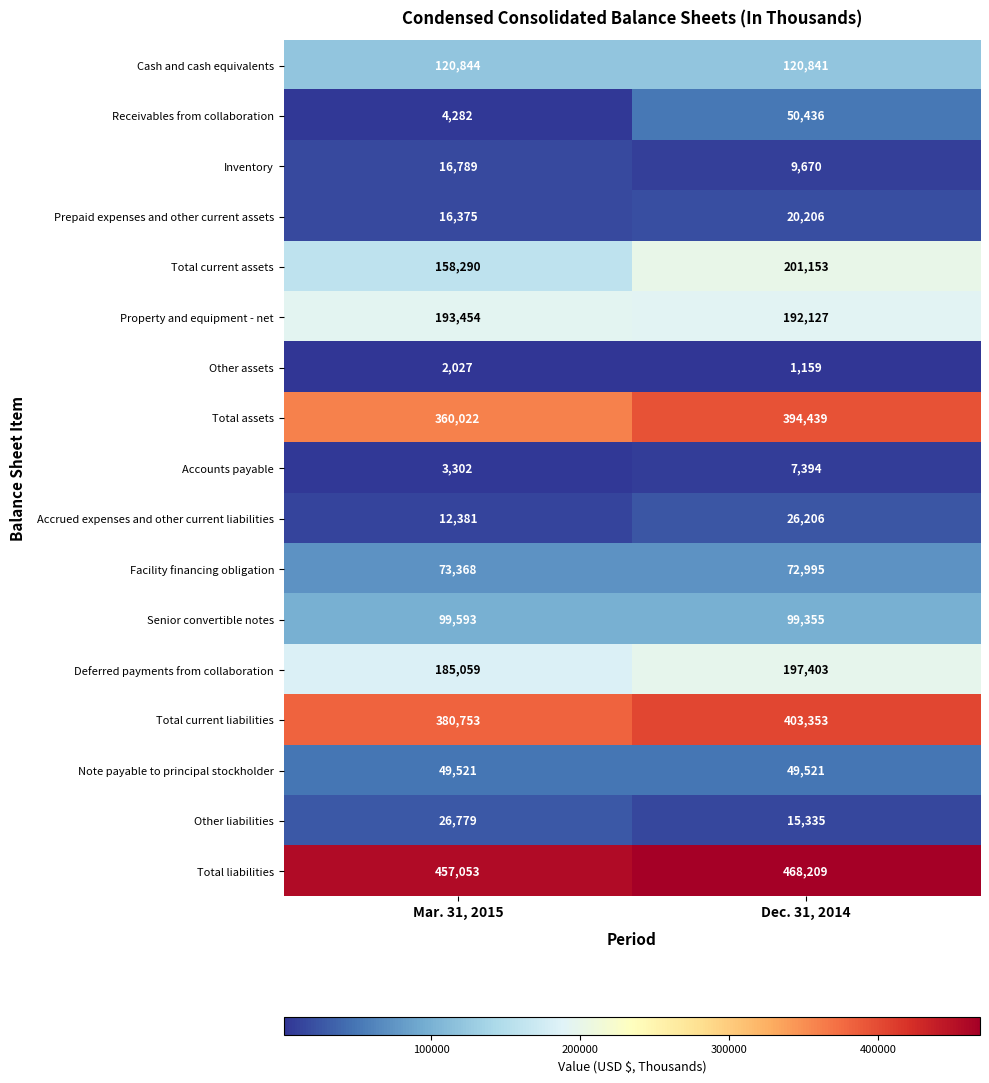

How many values in the Other assets series are below 2027?

1